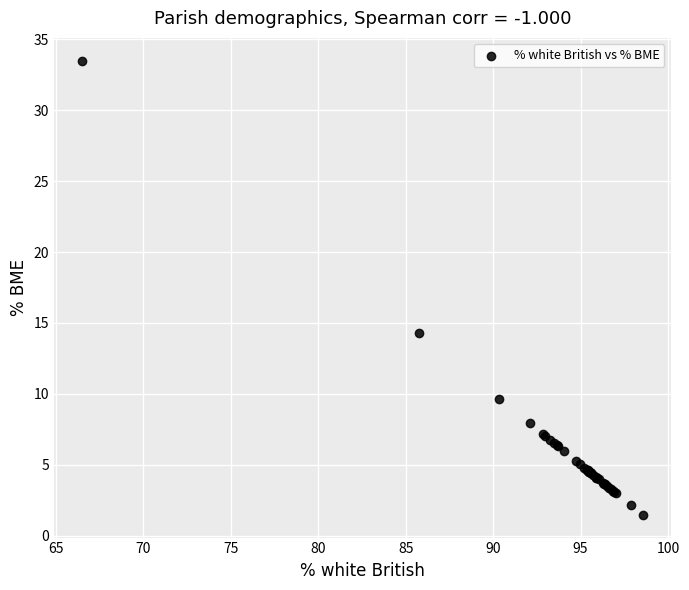

What Y value in the scatter plot is closest to 17?

14.3